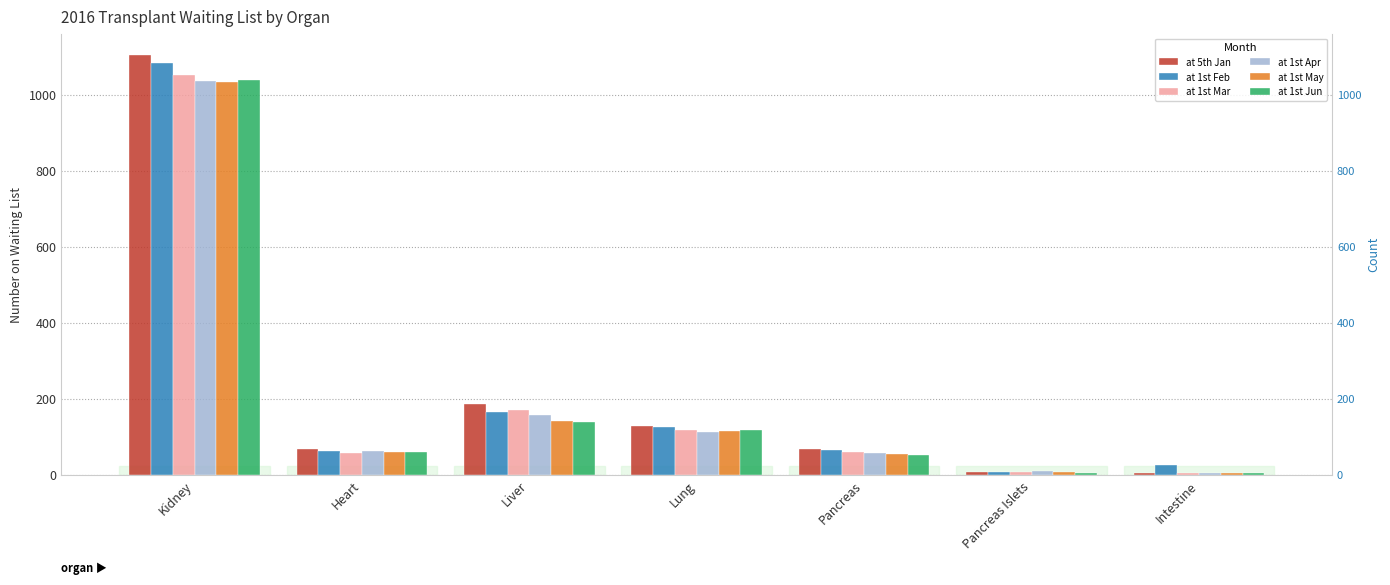

Reading left to right, list all the values displayed in this chart.

at 5th Jan: 1105	67	187	128	68	9	5
at 1st Feb: 1083	62	166	125	66	9	25
at 1st Mar: 1052	57	171	119	61	9	5
at 1st Apr: 1037	62	157	112	57	10	5
at 1st May: 1034	59	141	116	55	8	5
at 1st Jun: 1038	60	140	118	53	5	4